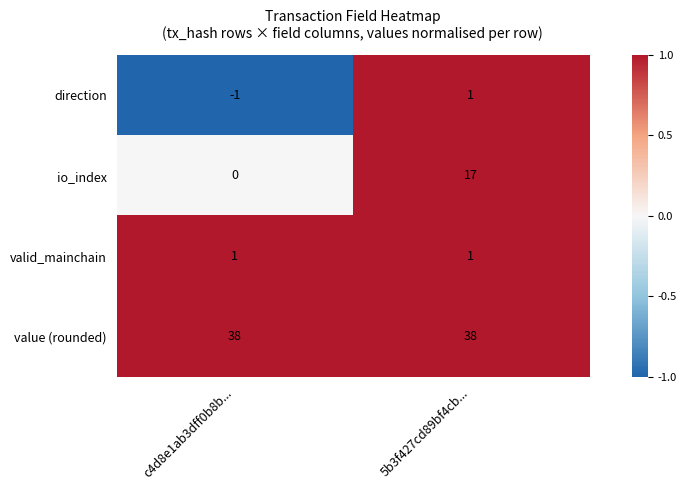

Reading left to right, extract all data points from this chart.

direction: c4d8e1ab3dff0b8b...=-1	5b3f427cd89bf4cb...=1
io_index: c4d8e1ab3dff0b8b...=0	5b3f427cd89bf4cb...=17
valid_mainchain: c4d8e1ab3dff0b8b...=1	5b3f427cd89bf4cb...=1
value (rounded): c4d8e1ab3dff0b8b...=38	5b3f427cd89bf4cb...=38